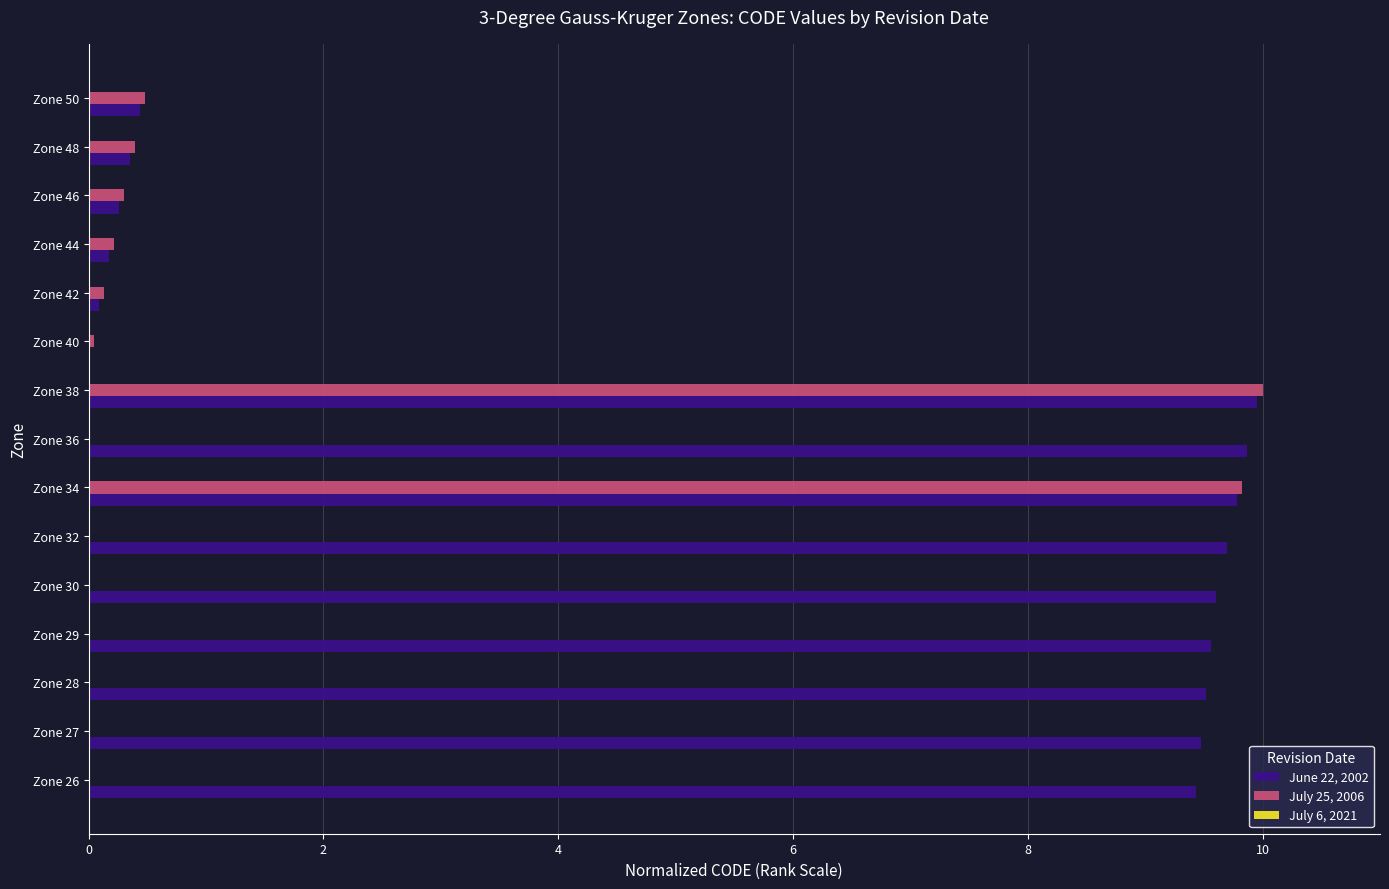

Which series has the largest total across all categories?

June 22, 2002